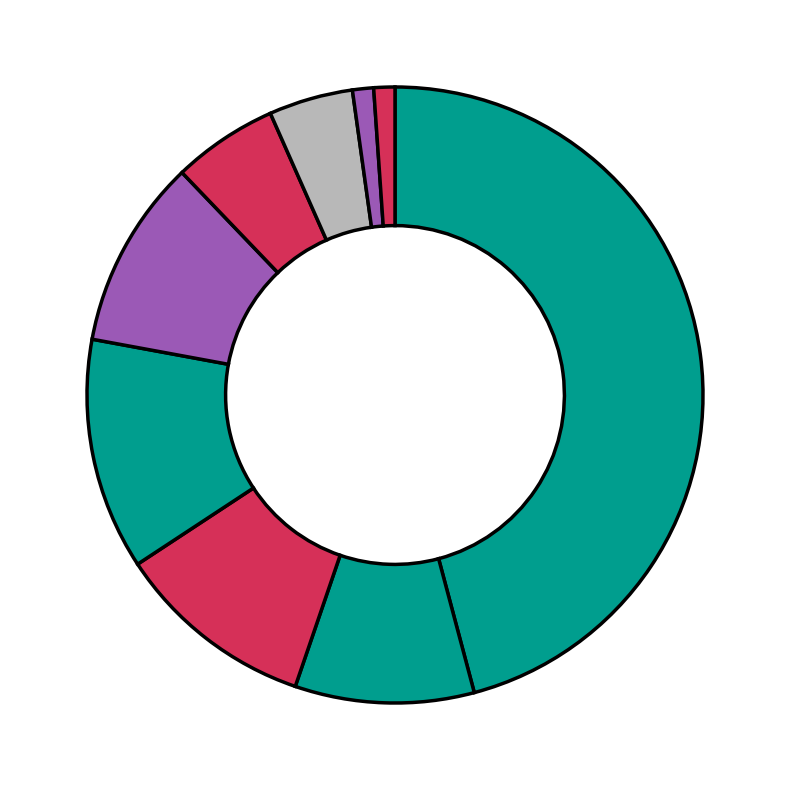

How many slices are in this pie chart?

9